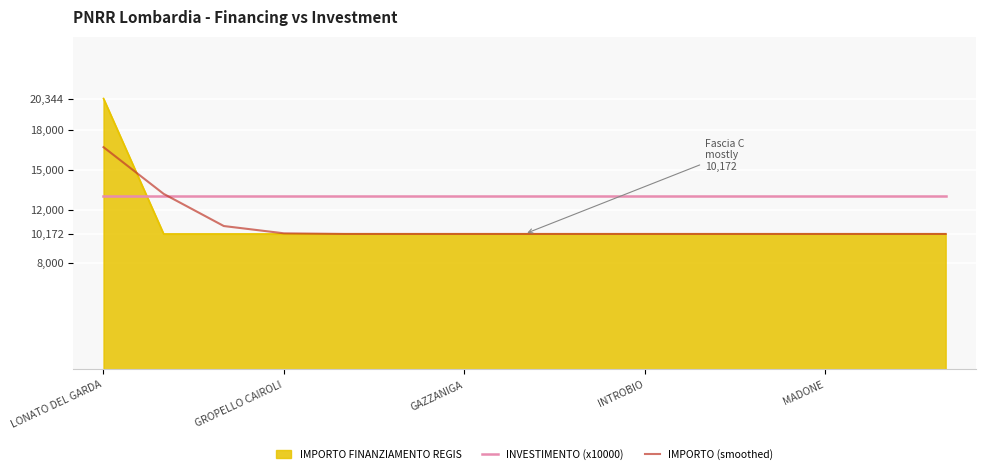

Which series has the largest total across all categories?

INVESTIMENTO (x10000)